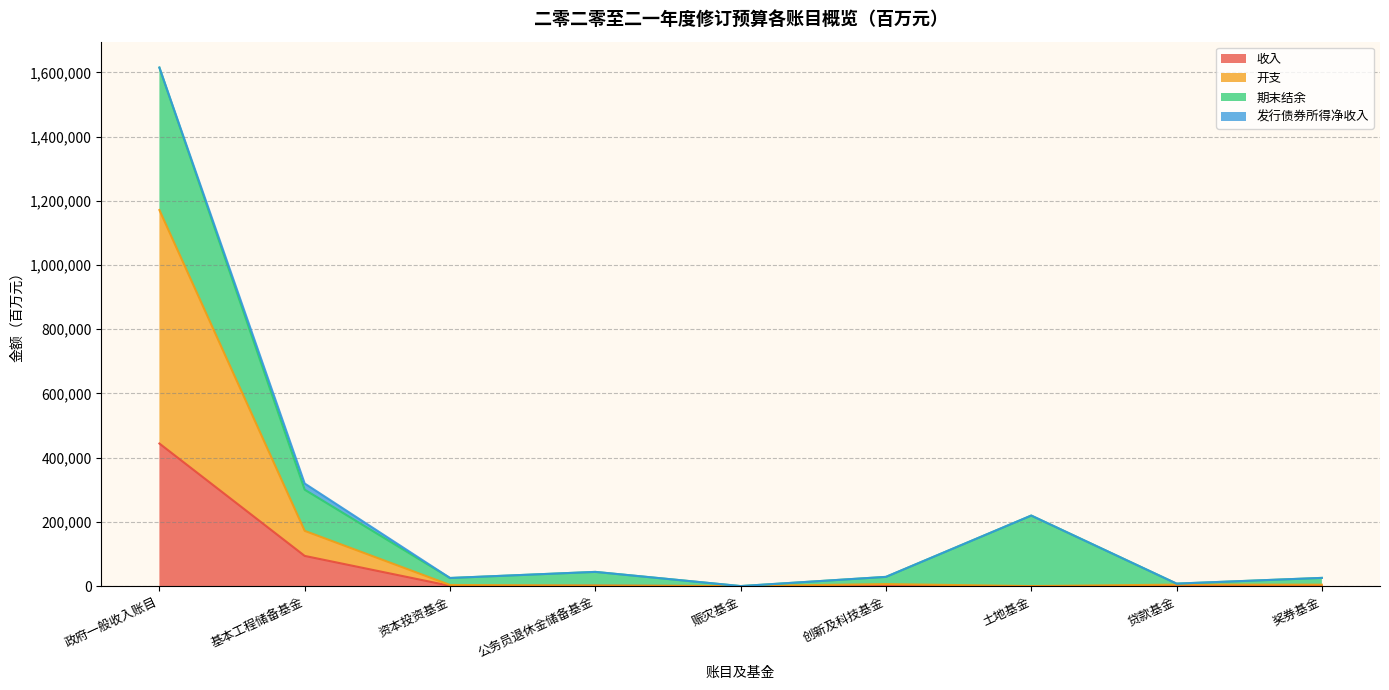

List the labels in order of 收入 value, smallest first.

土地基金, 赈灾基金, 贷款基金, 资本投资基金, 创新及科技基金, 奖券基金, 公务员退休金储备基金, 基本工程储备基金, 政府一般收入账目